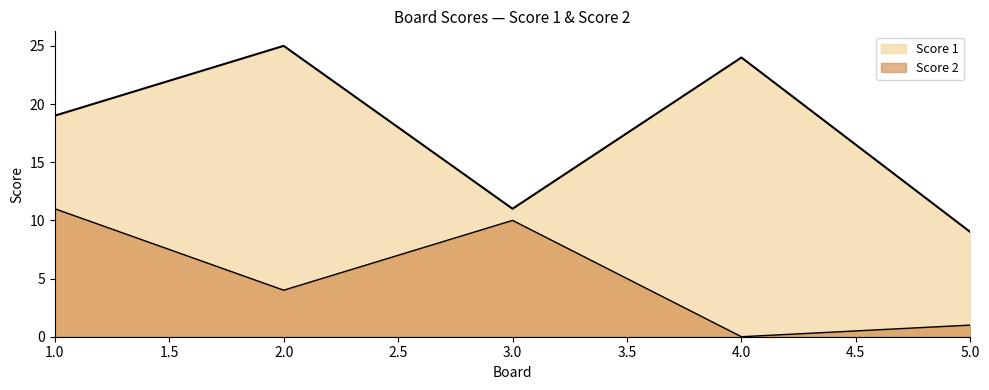

How many data points are less than 4?

2